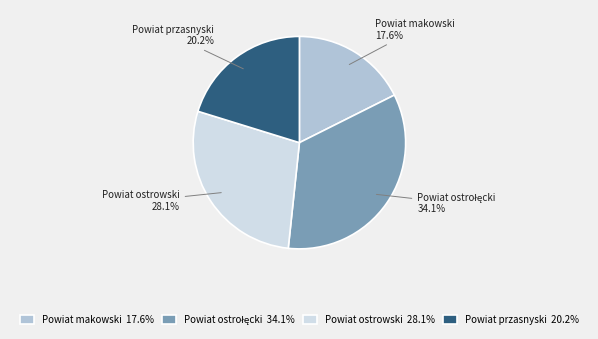

The Powiat makowski slice represents 18% of the pie. True or false?

True